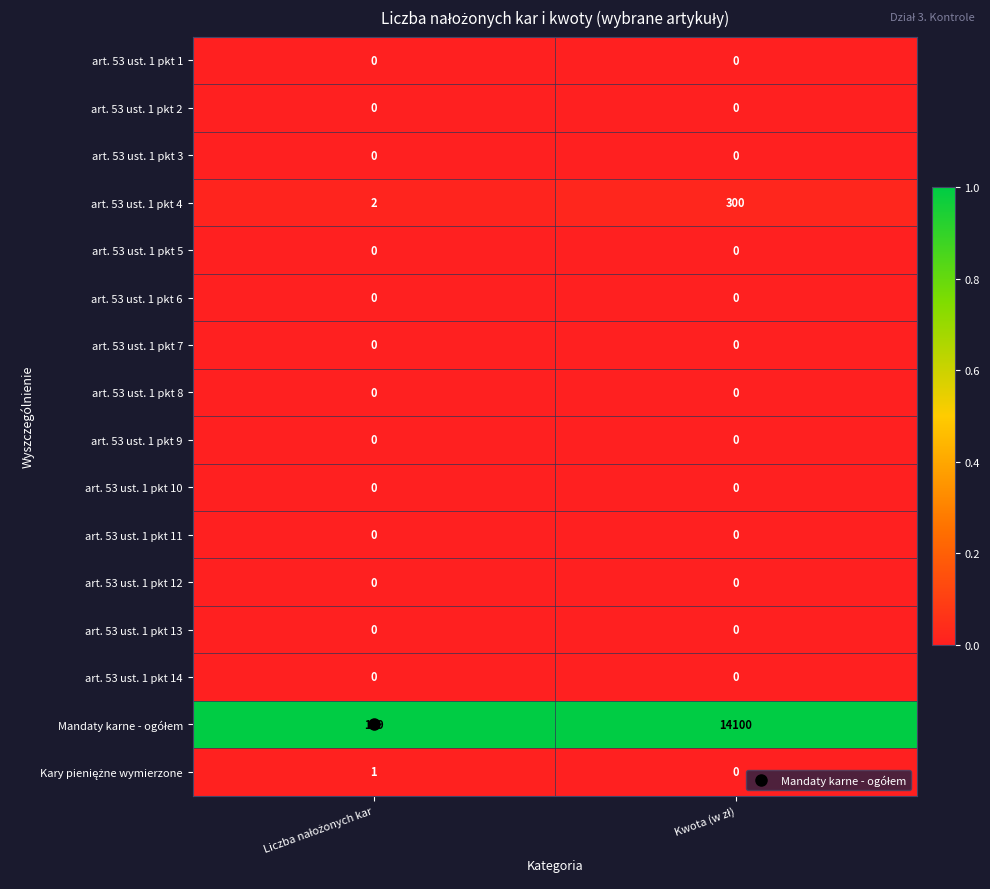

What is the greatest value displayed?

14100